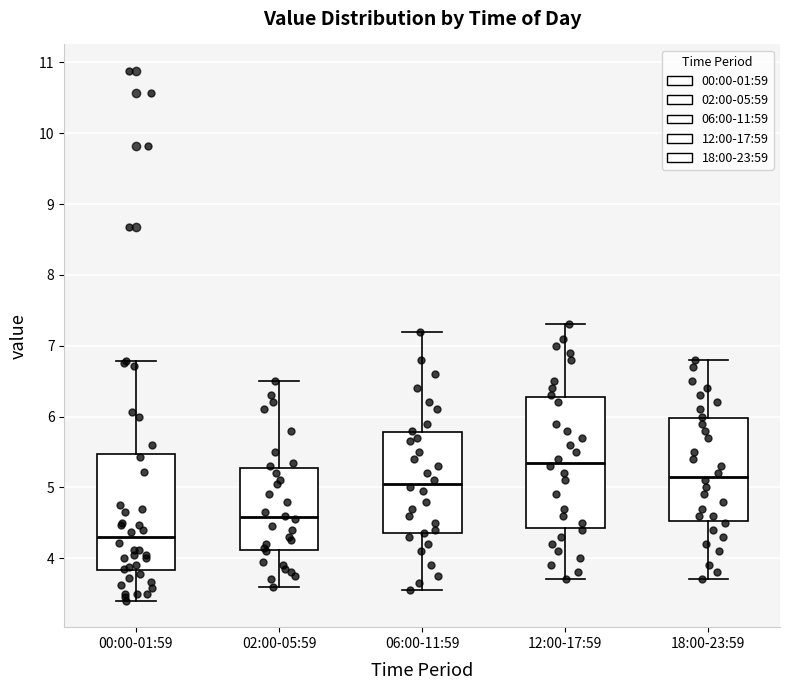

Reading left to right, read every box against the y-axis: the position of its median line, the range the box covers, and the ends of its whiskers. The values are not printed on the chart, so give them approximately, as read against the axis.

00:00-01:59: median 4.3, box 3.8 to 5.5, whiskers 3.4 to 6.8
02:00-05:59: median 4.6, box 4.1 to 5.3, whiskers 3.6 to 6.5
06:00-11:59: median 5.1, box 4.4 to 5.8, whiskers 3.6 to 7.2
12:00-17:59: median 5.4, box 4.4 to 6.3, whiskers 3.7 to 7.3
18:00-23:59: median 5.2, box 4.5 to 6.0, whiskers 3.7 to 6.8